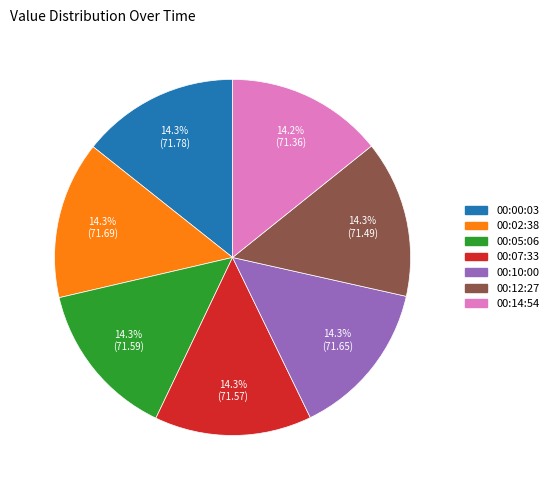

Is there any slice that represents more than half of the pie?

No